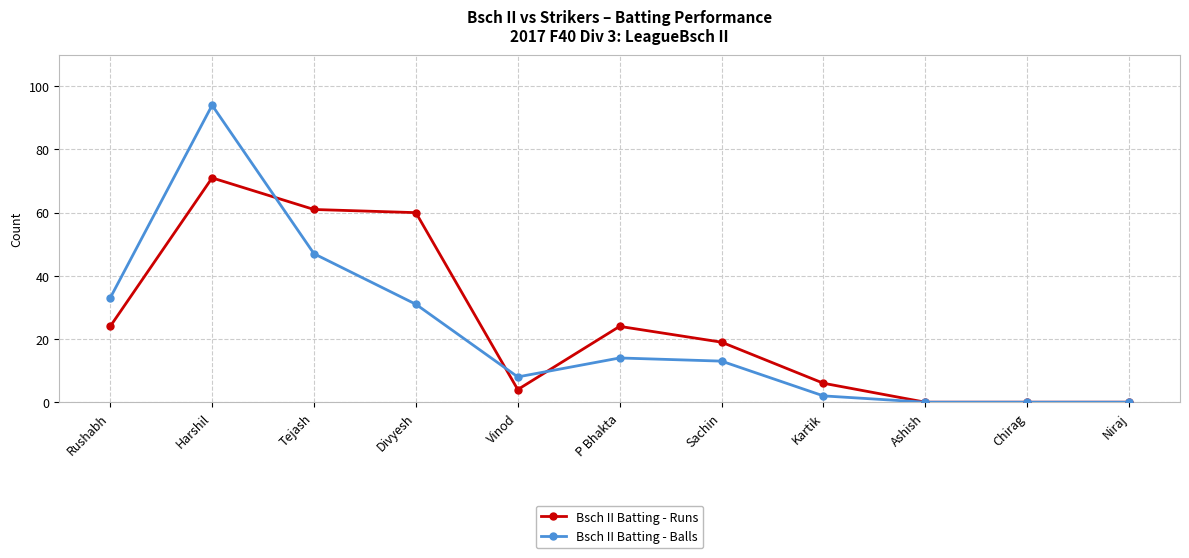

List the series in order of their peak value, lowest first.

Bsch II Batting - Runs, Bsch II Batting - Balls